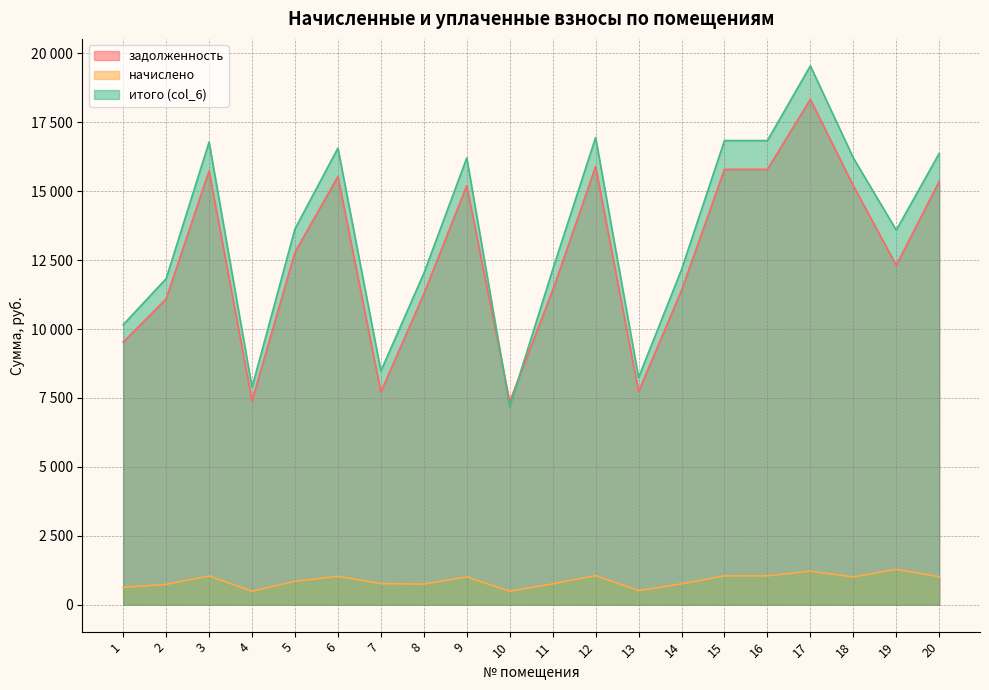

Rank the series by their maximum value, from highest to lowest.

итого (col_6), задолженность, начислено